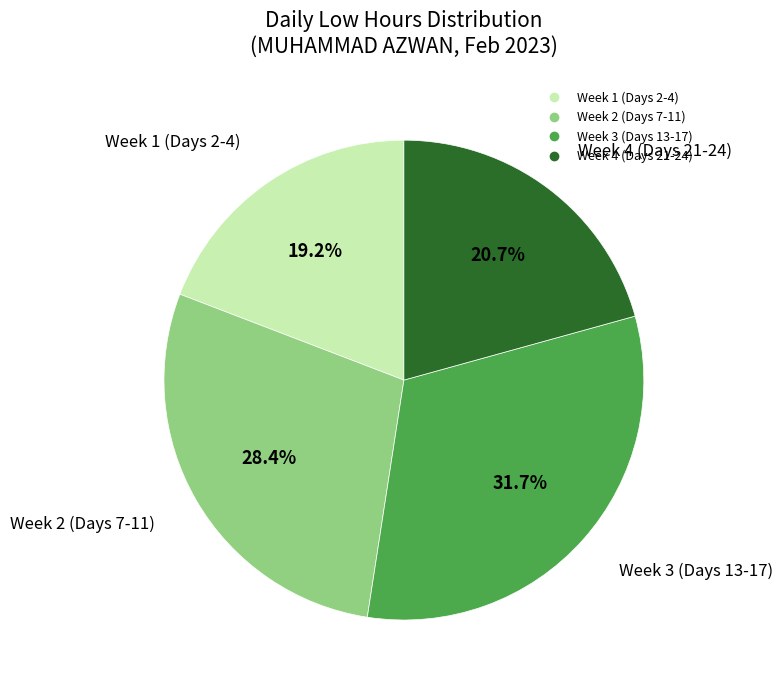

Is there any slice that represents more than half of the pie?

No